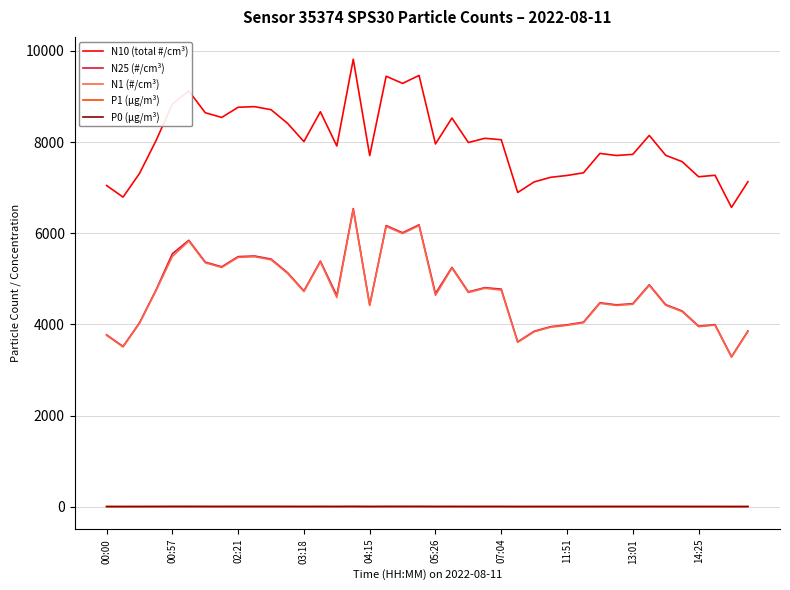

True or false: N10 (total #/cm³) and P1 (µg/m³) intersect in this chart.

False